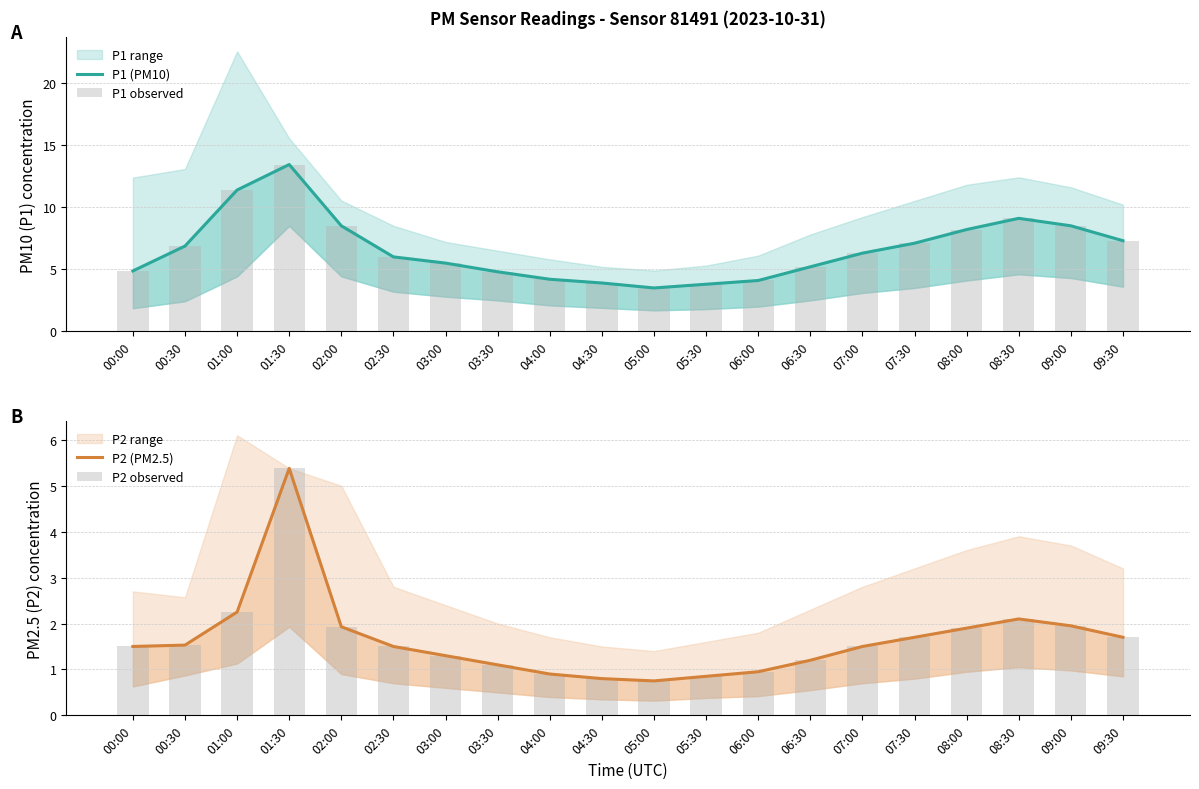

What is the difference between the second highest and second lowest values in the P1 (PM10) series?

7.6